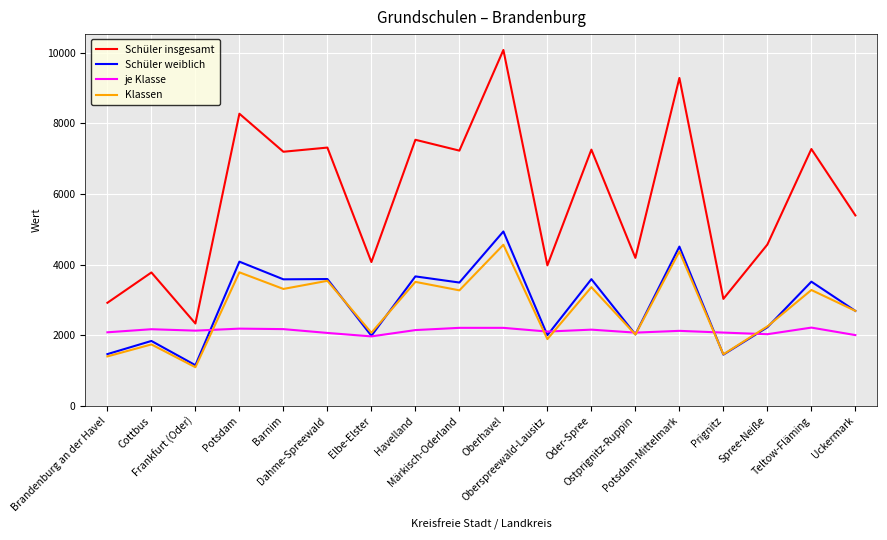

Which series has the widest spread of values?

Schüler insgesamt